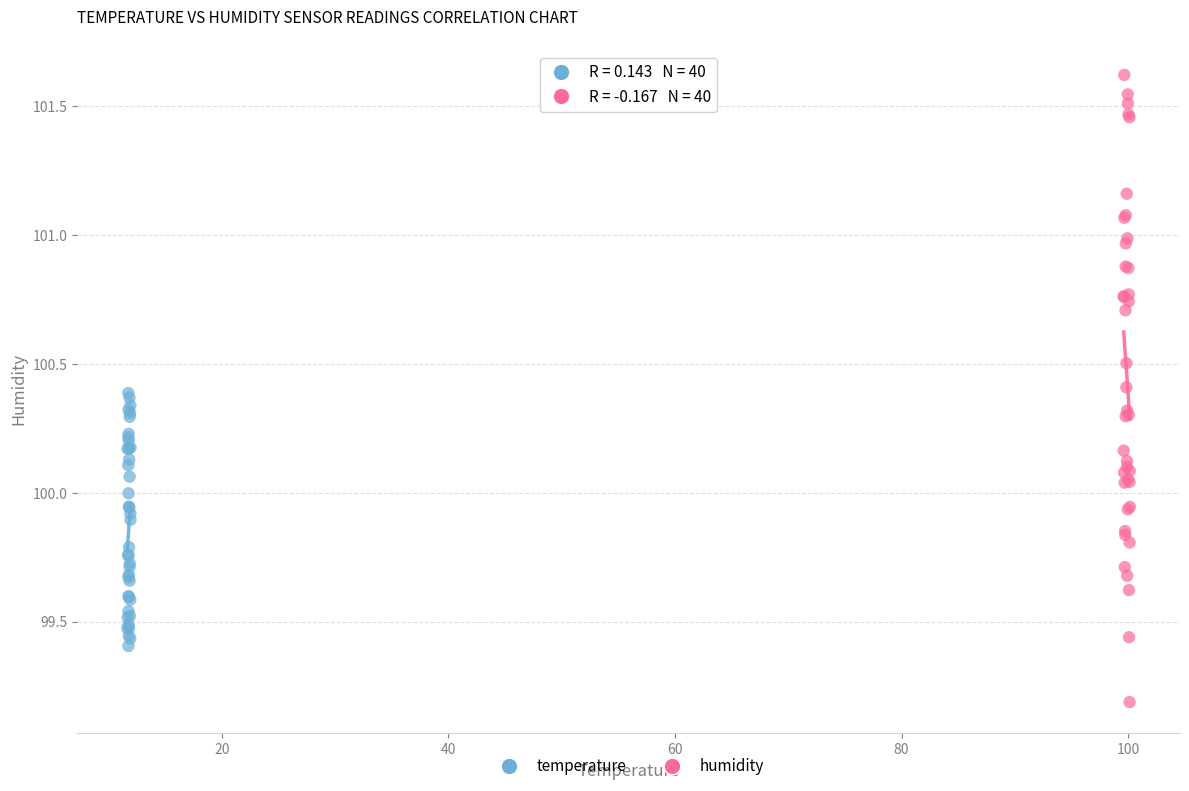

Which series contains the highest Y value?

humidity